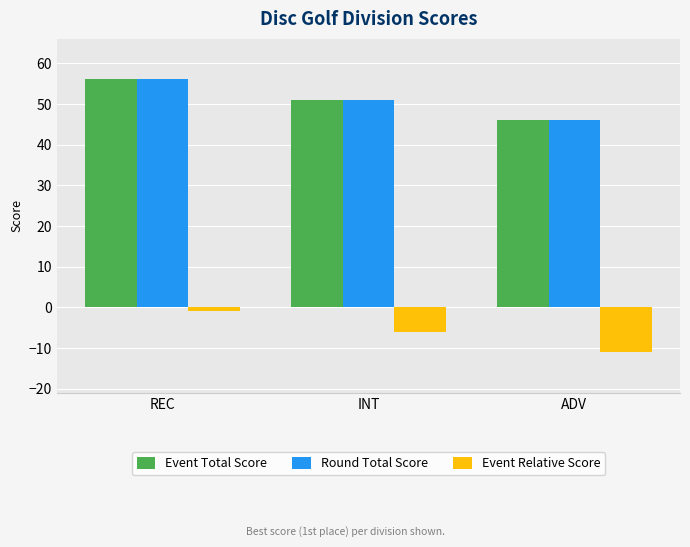

At which category is the sum across all series the highest?

REC